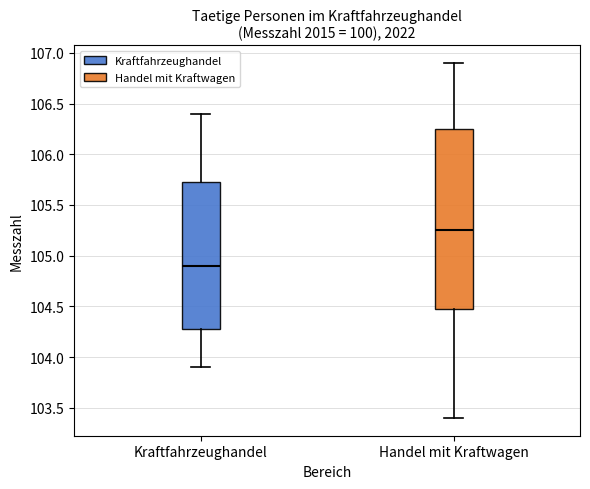

Which box has the highest median line?

Handel mit Kraftwagen